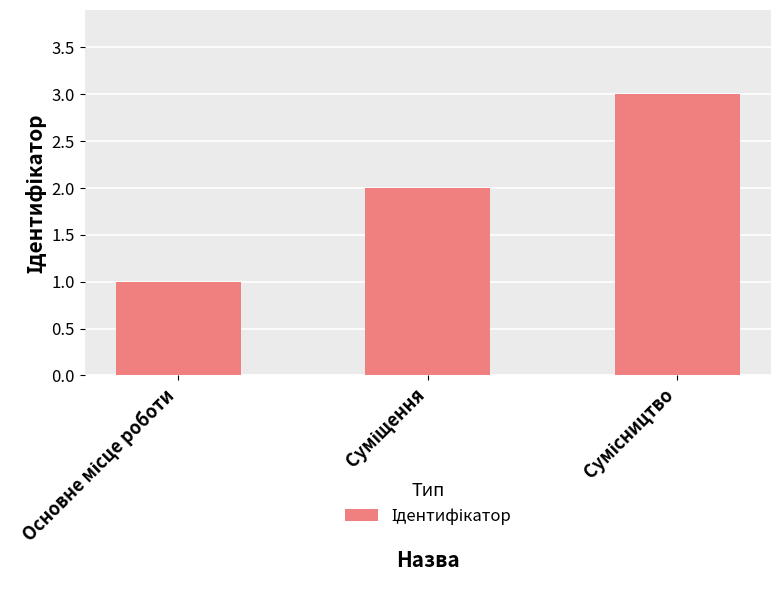

What is the sum of all values?

6